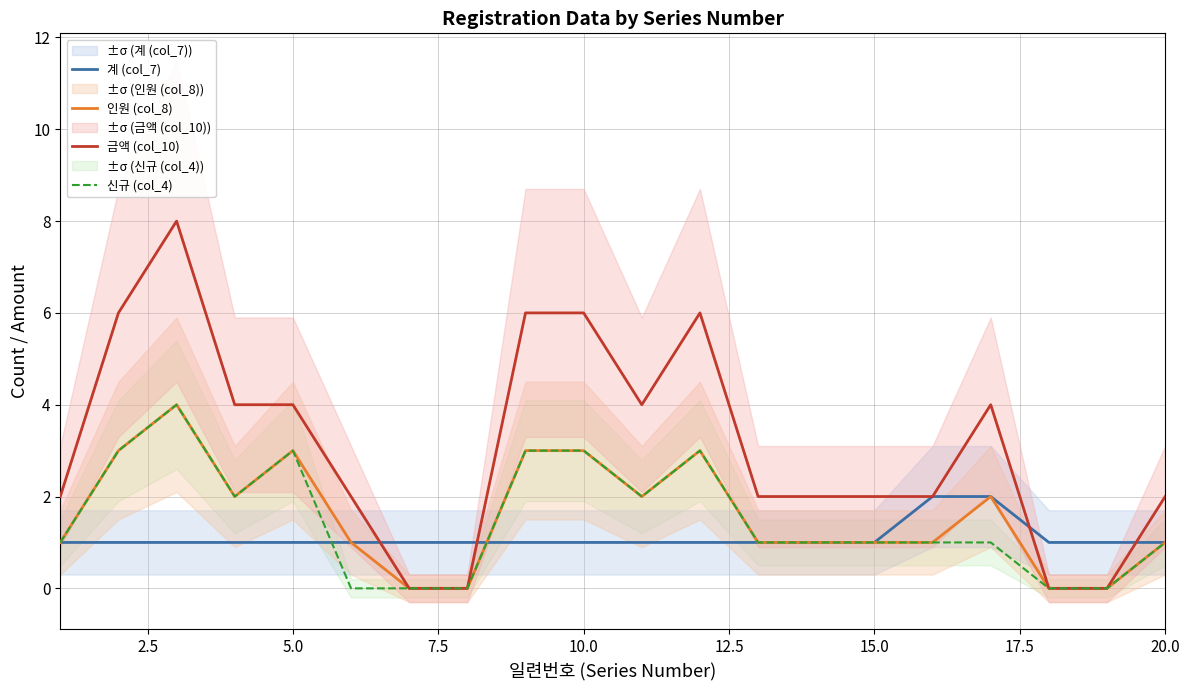

Reading right to left, extract all data points from this chart.

계 (col_7): 1	1	1	2	2	1	1	1	1	1	1	1	1	1	1	1	1	1	1	1
인원 (col_8): 1	0	0	2	1	1	1	1	3	2	3	3	0	0	1	3	2	4	3	1
금액 (col_10): 2	0	0	4	2	2	2	2	6	4	6	6	0	0	2	4	4	8	6	2
신규 (col_4): 1	0	0	1	1	1	1	1	3	2	3	3	0	0	0	3	2	4	3	1